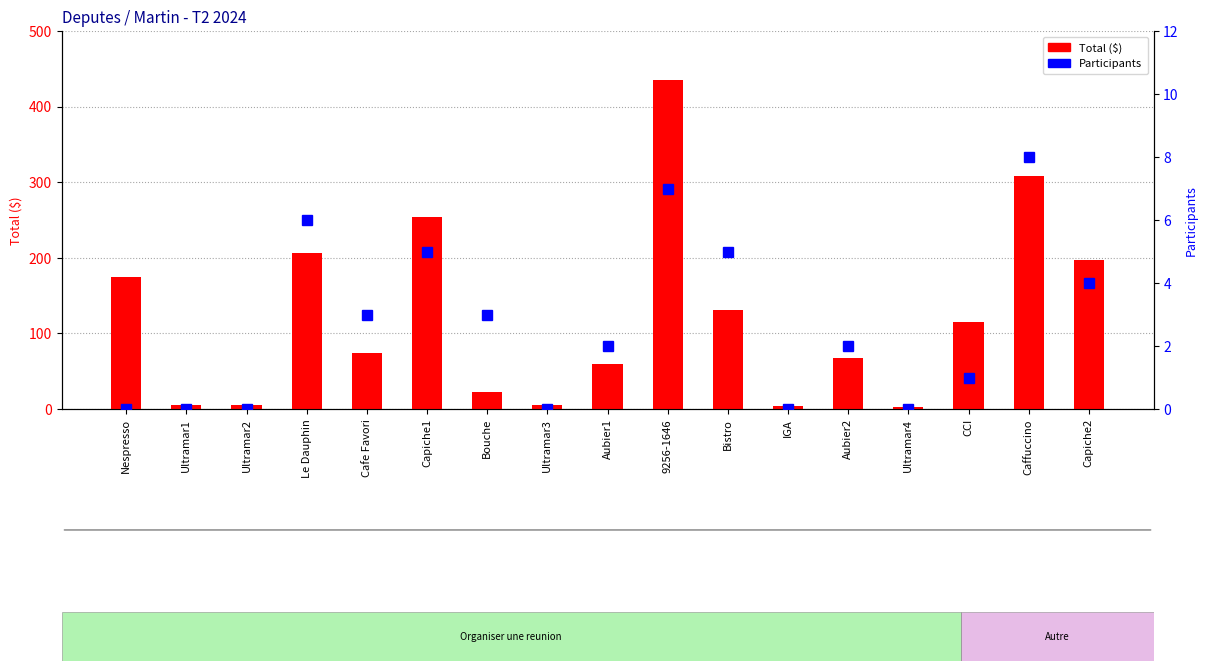

At Ultramar4, list the series in order from smallest to largest.

Participants, Total ($)